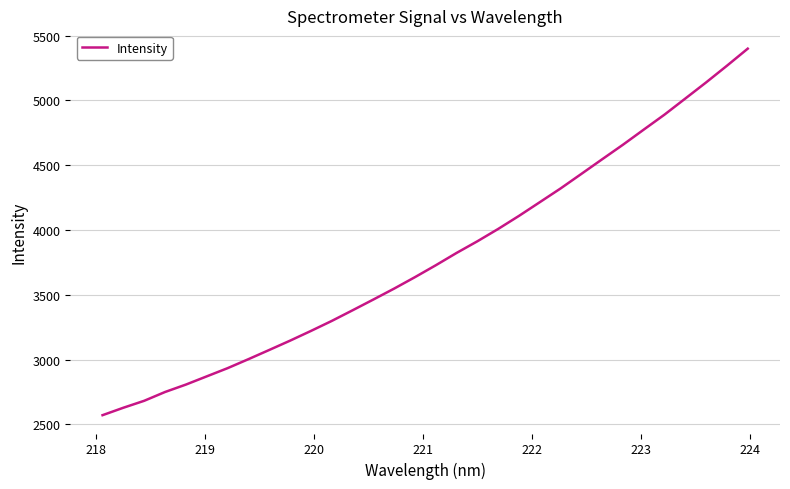

What is the difference between the maximum and minimum values?

2827.5